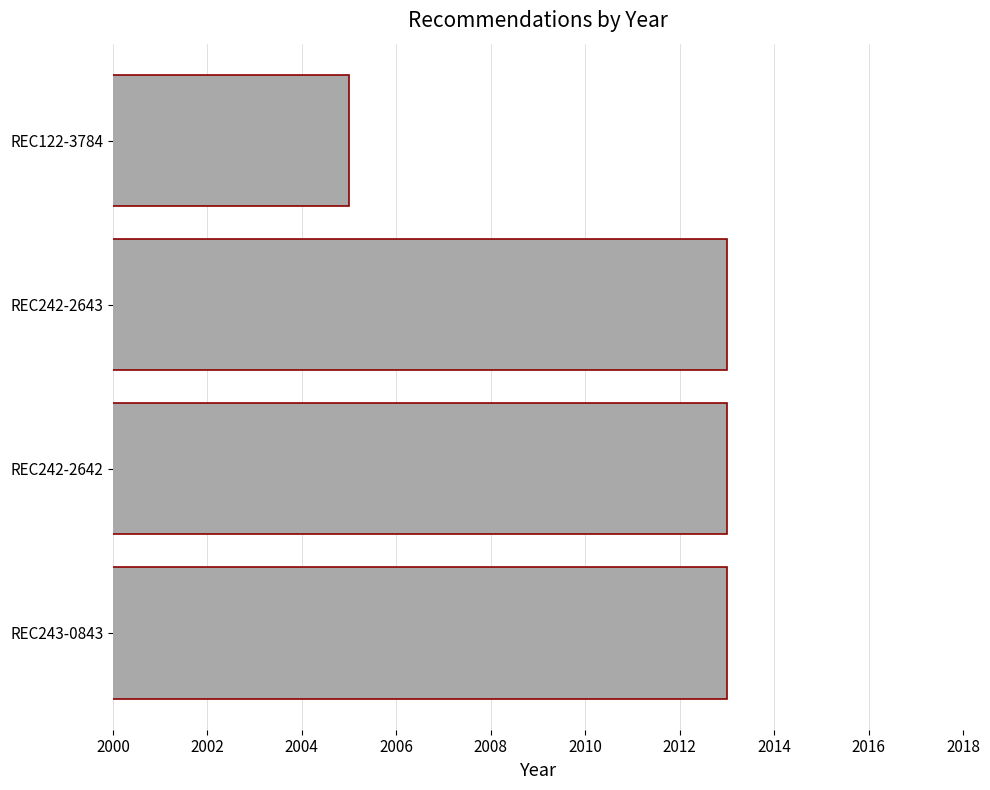

Reading bottom to top, extract all data points from this chart.

REC243-0843=2013	REC242-2642=2013	REC242-2643=2013	REC122-3784=2005